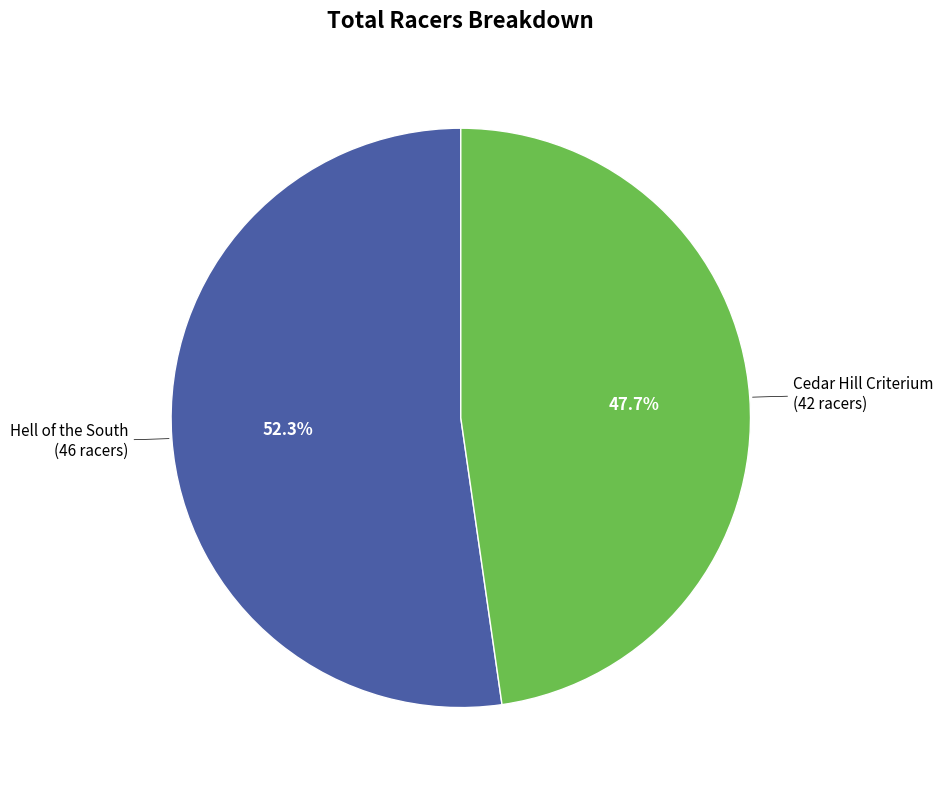

The Hell of the South slice represents 39% of the pie. True or false?

False